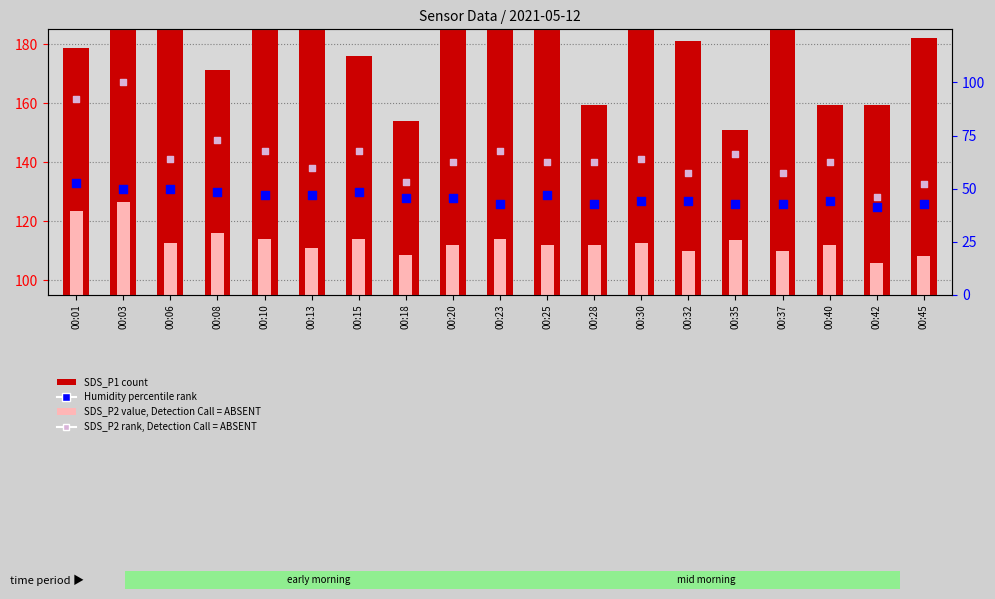

Which series reaches the minimum Y coordinate?

Humidity percentile rank